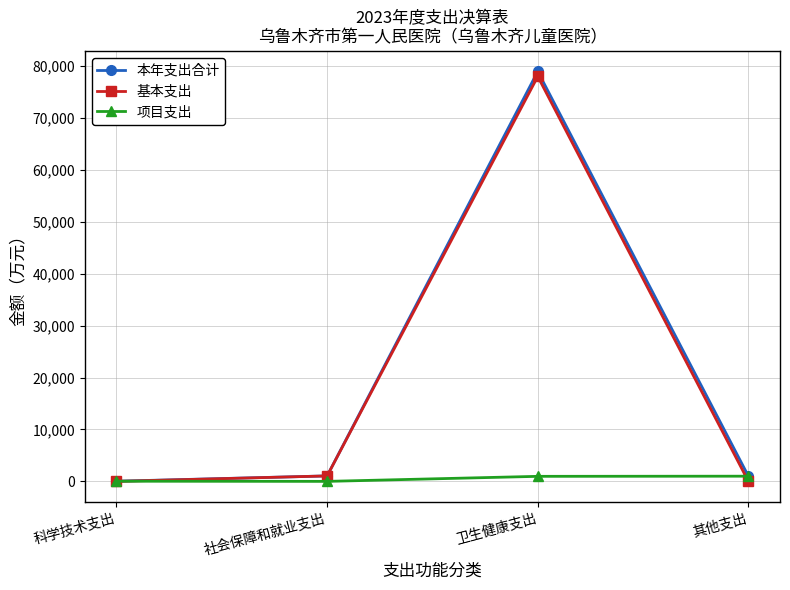

At which label is 基本支出 closest to 38979?

社会保障和就业支出